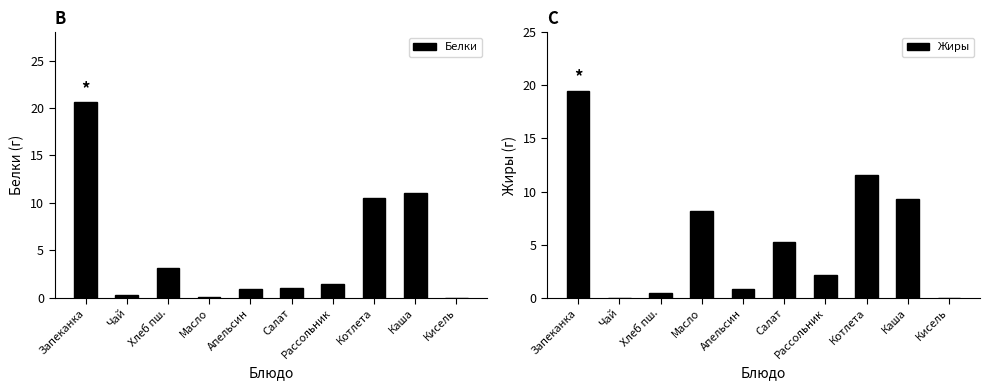

Reading left to right, what are all the values shown in this chart?

Белки: 20.6	0.3	3.1	0.1	0.9	1.0	1.4	10.5	11.0	0.0
Жиры: 19.5	0.0	0.4	8.2	0.8	5.2	2.1	11.6	9.3	0.0